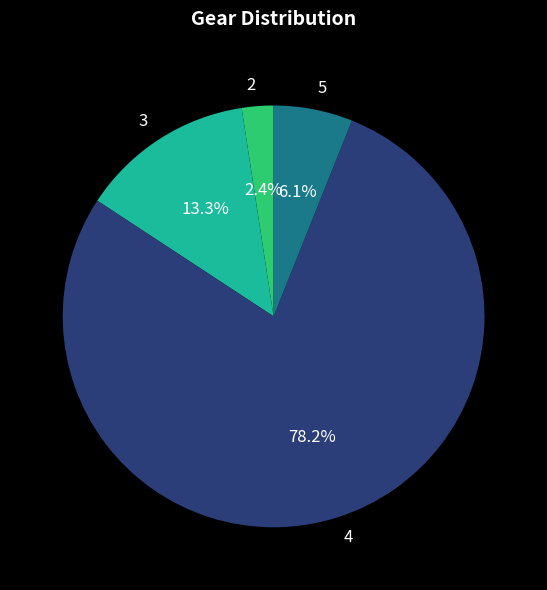

Count the number of slices in the pie.

4